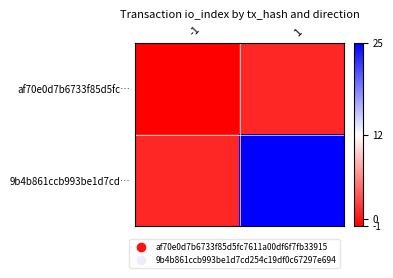

What is the spread (max minus min) of values at -1?

2